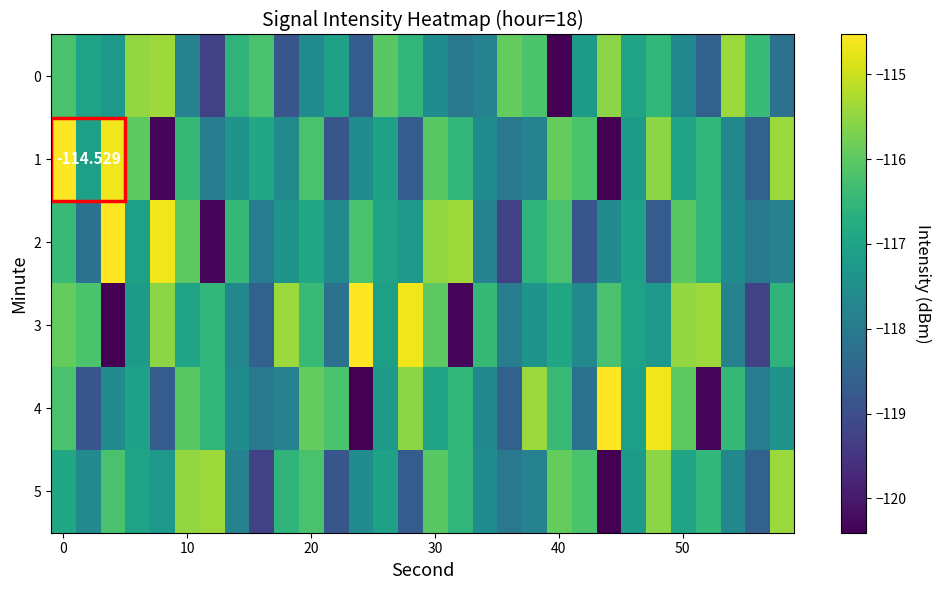

What is the smallest value displayed?

-120.4